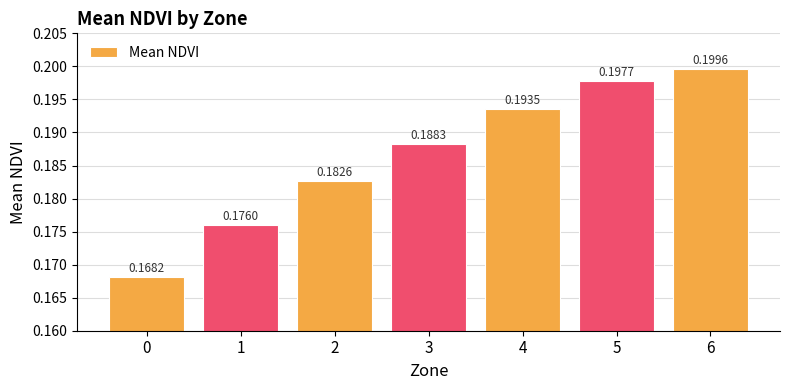

Count the values in the range 0 to 1.

7